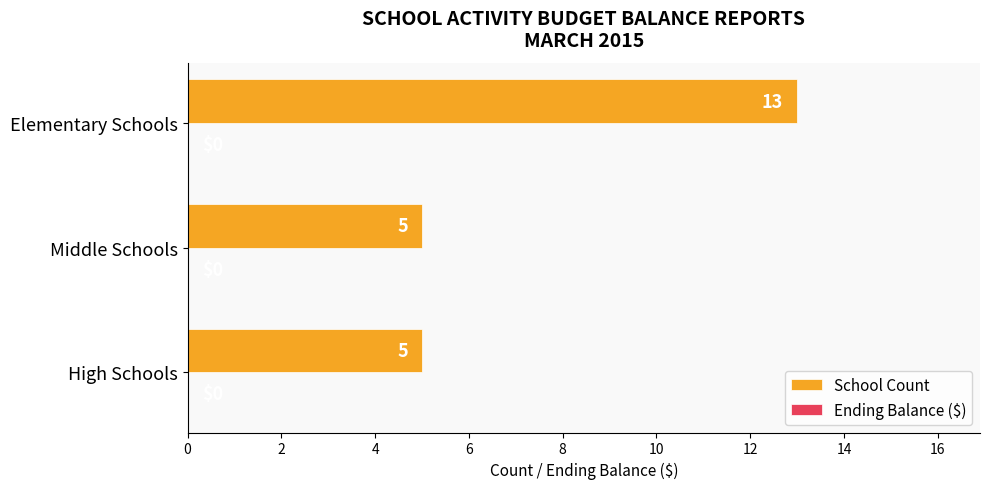

What is the minimum value shown in the chart?

5